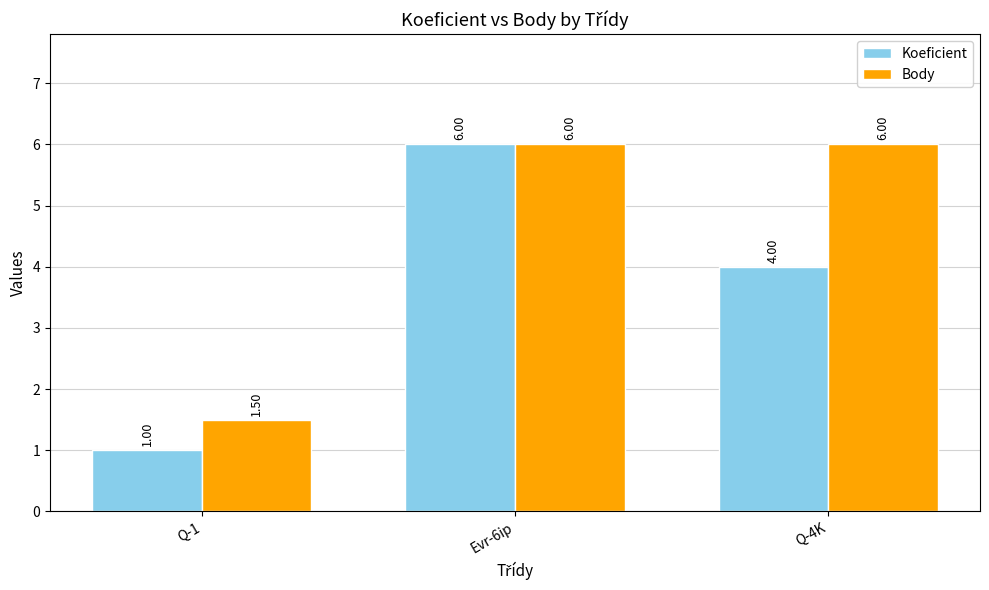

What is the spread (max minus min) of values at Q-4K?

2.0